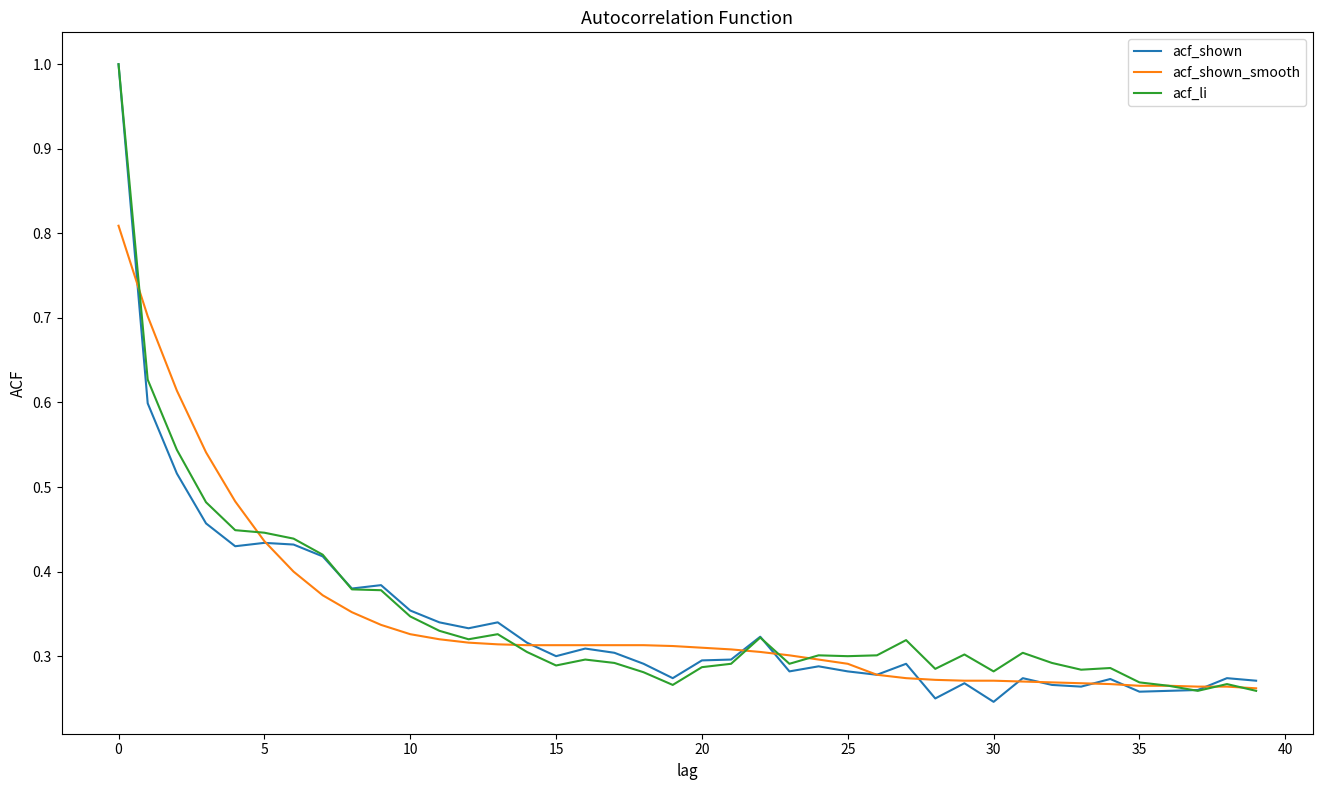

Which series has the largest range (max minus min)?

acf_shown